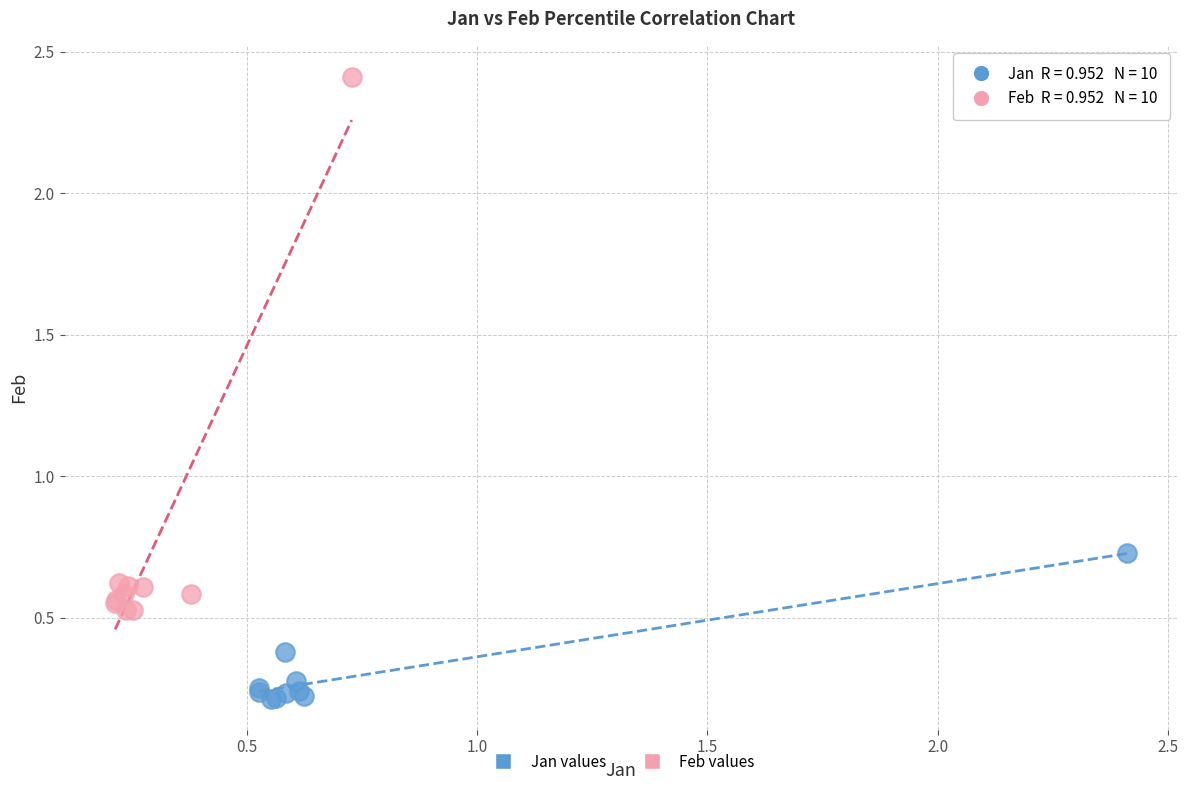

Which series reaches the maximum Y coordinate?

Feb values